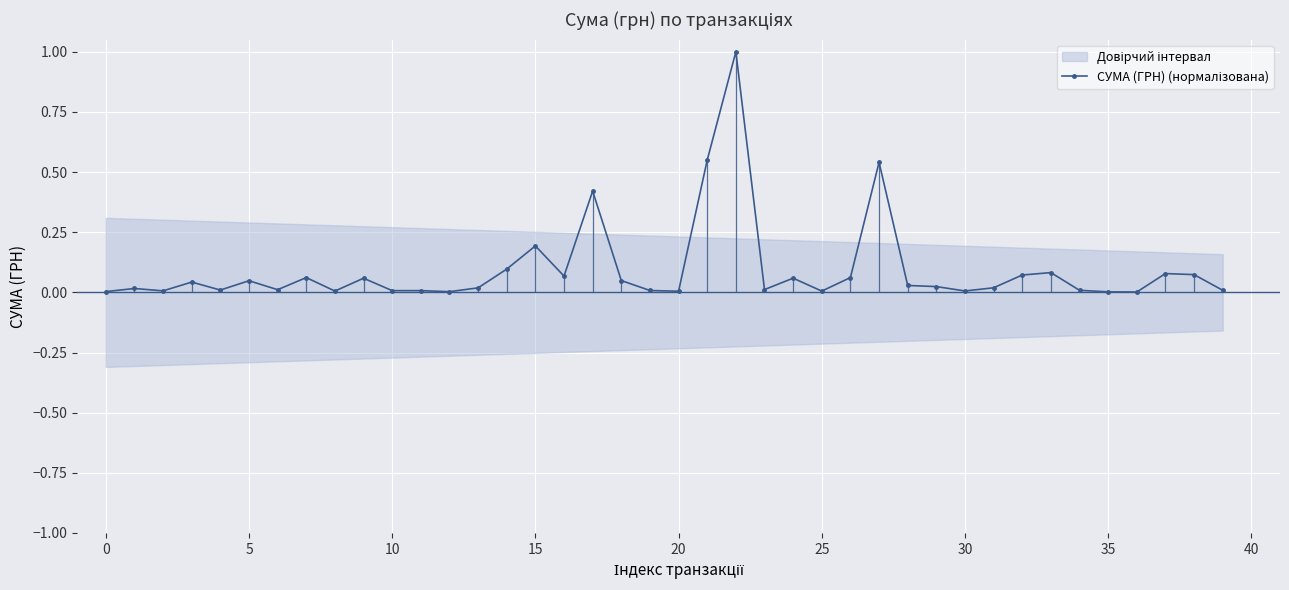

What is the label of the 15th point from the right?

25